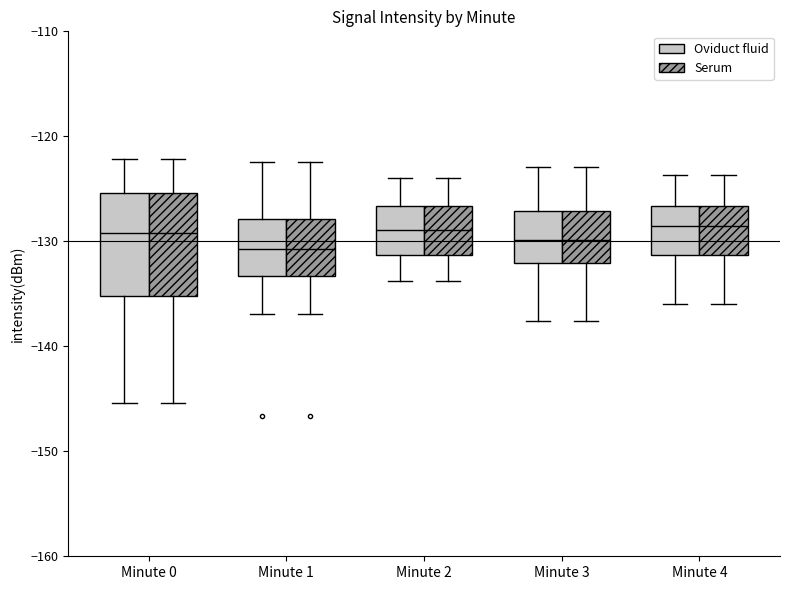

Reading left to right, transcribe this box plot: for each box, give where its median line is, the range the box spans, and where its two whiskers end, as read against the y-axis. The values are not printed on the chart, so give them approximately, as read against the axis.

Minute 0 (Oviduct fluid): median -129, box -135 to -125, whiskers -145 to -122
Minute 0 (Serum): median -129, box -135 to -125, whiskers -145 to -122
Minute 1 (Oviduct fluid): median -131, box -133 to -128, whiskers -137 to -122
Minute 1 (Serum): median -131, box -133 to -128, whiskers -137 to -122
Minute 2 (Oviduct fluid): median -129, box -131 to -127, whiskers -134 to -124
Minute 2 (Serum): median -129, box -131 to -127, whiskers -134 to -124
Minute 3 (Oviduct fluid): median -130, box -132 to -127, whiskers -138 to -123
Minute 3 (Serum): median -130, box -132 to -127, whiskers -138 to -123
Minute 4 (Oviduct fluid): median -129, box -131 to -127, whiskers -136 to -124
Minute 4 (Serum): median -129, box -131 to -127, whiskers -136 to -124